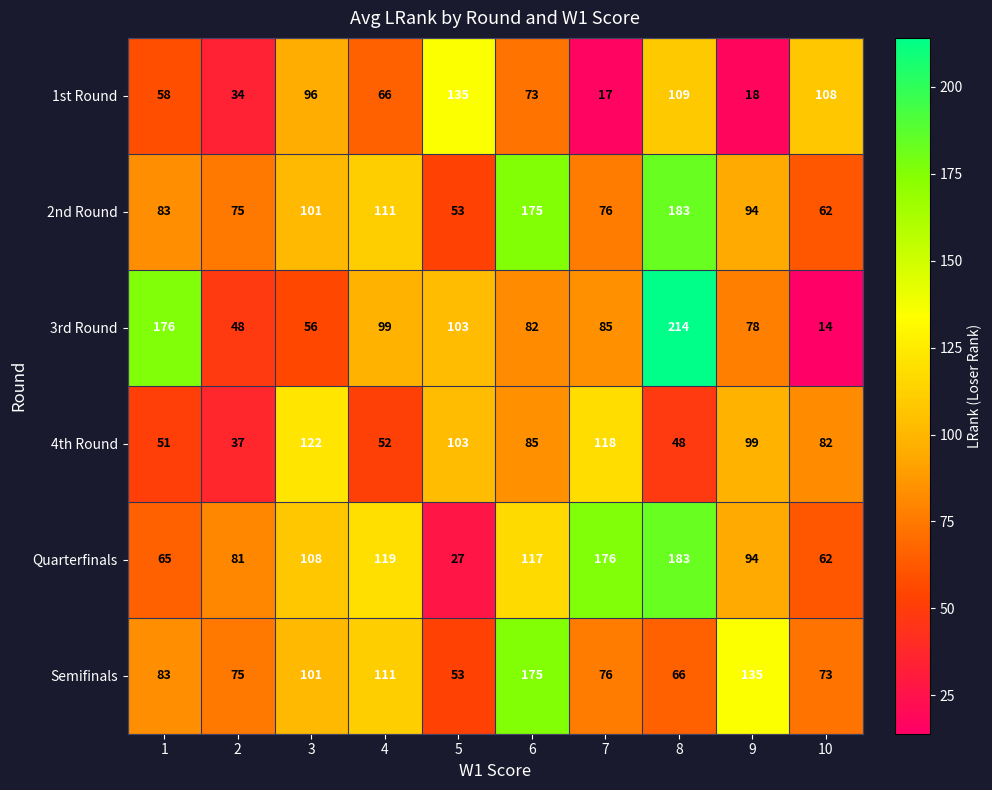

What is the difference between the maximum and second lowest values in the Semifinals series?

109